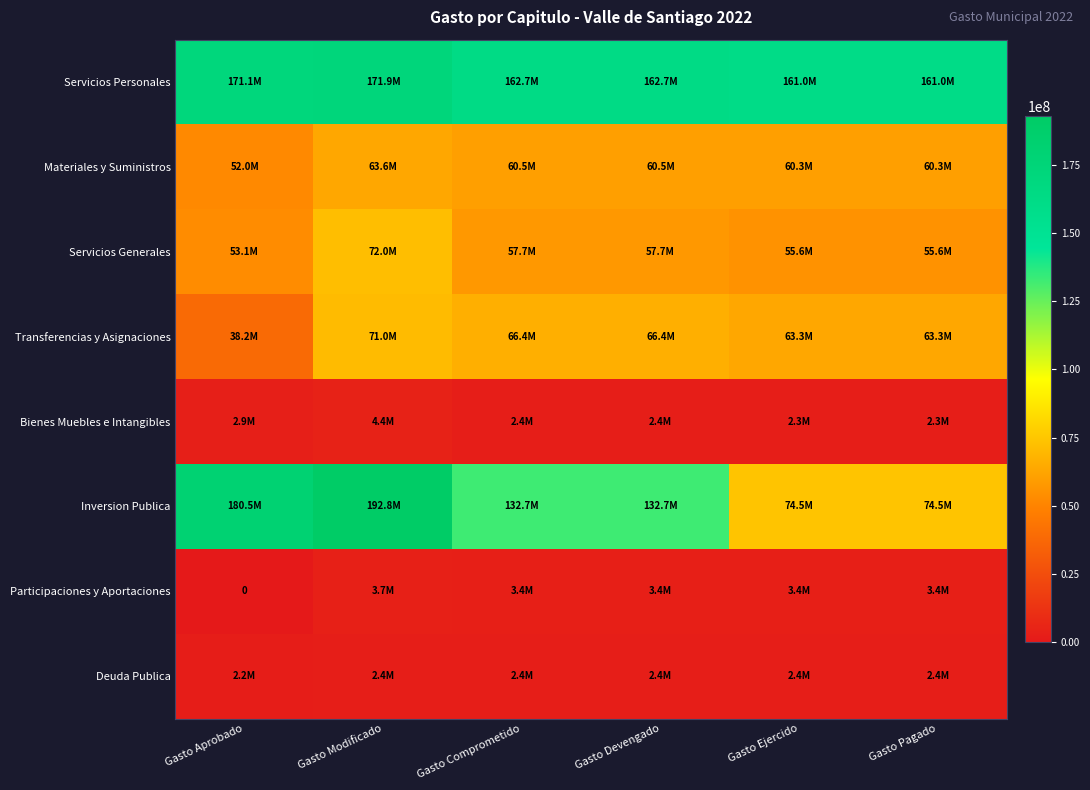

Is it true that Inversion Publica equals 132702297.8 at Gasto Comprometido?

True